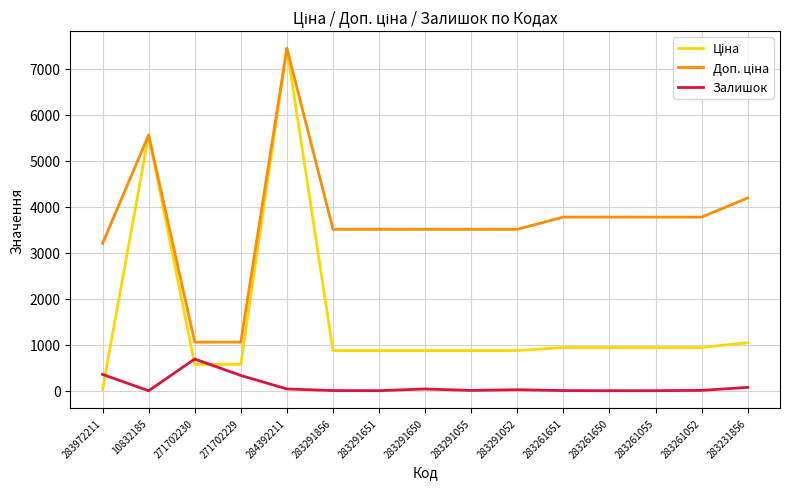

What is the maximum value shown in the chart?

7444.6